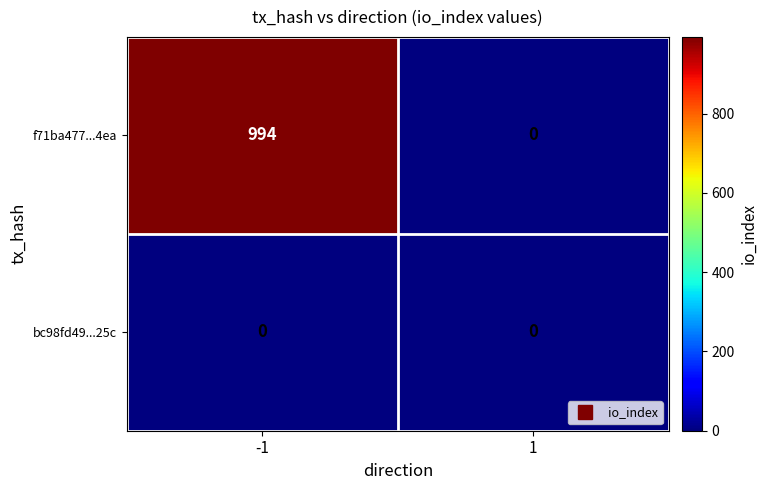

Rank the series by their average value, from highest to lowest.

f71ba477...4ea, bc98fd49...25c